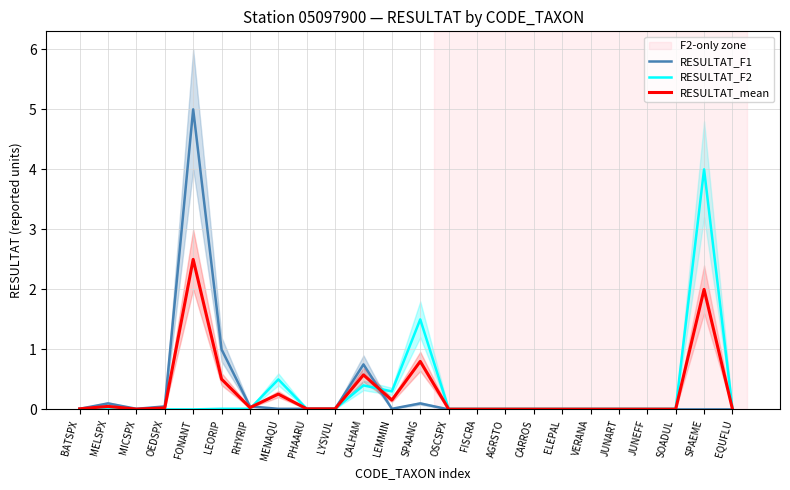

True or false: RESULTAT_mean has a value of 0.0 at MICSPX.

True